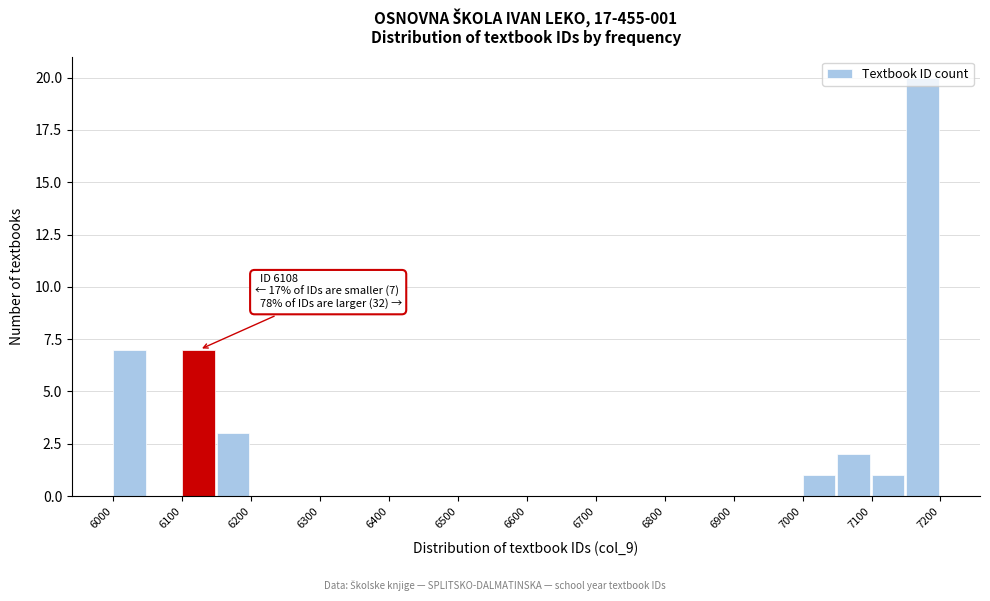

Which range on the x-axis has the tallest bar?

7150 to 7200